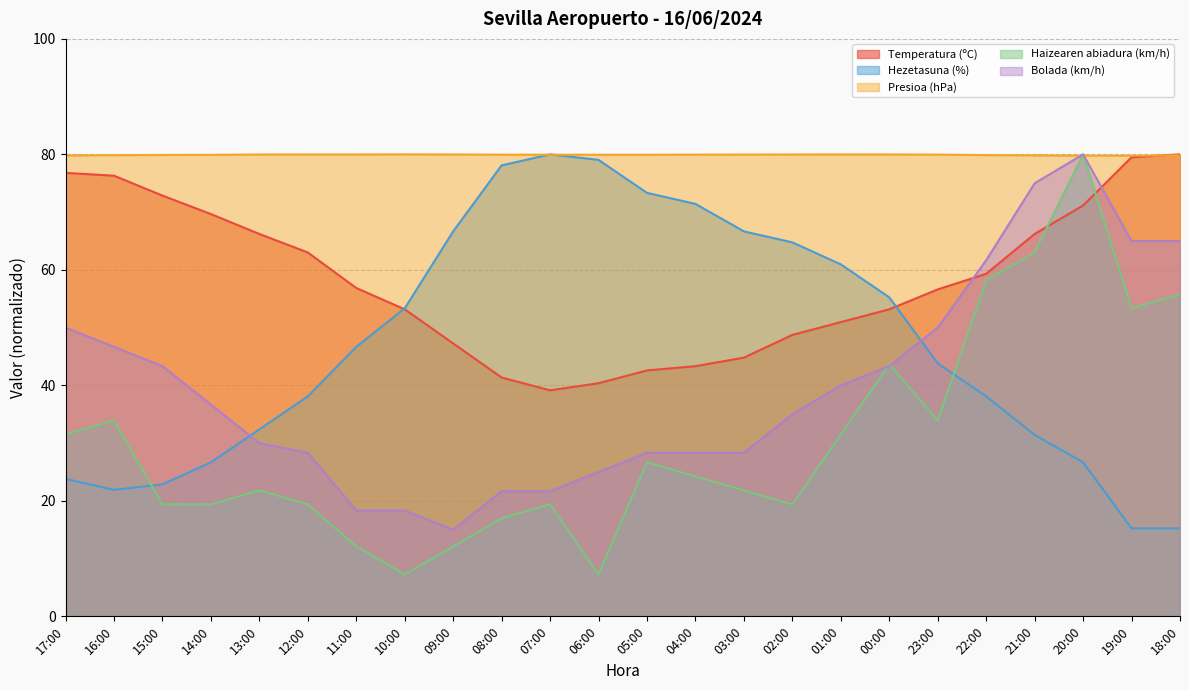

After their last crossing, which series has the higher values: Presioa (hPa) or Haizearen abiadura (km/h)?

Presioa (hPa)